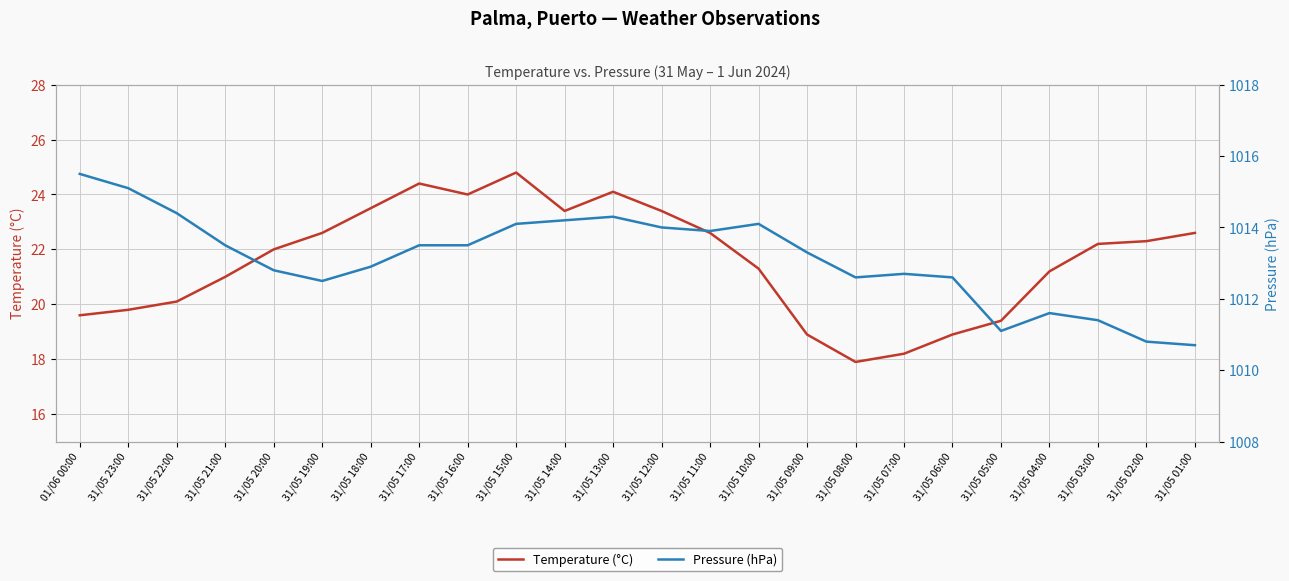

In Temperature (°C), how many points are lower than both neighbors (excluding endpoints)?

3